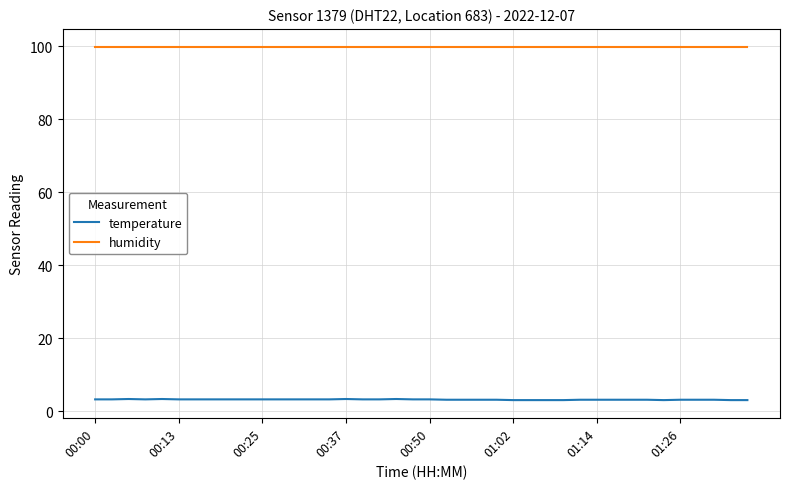

True or false: humidity and temperature intersect in this chart.

False